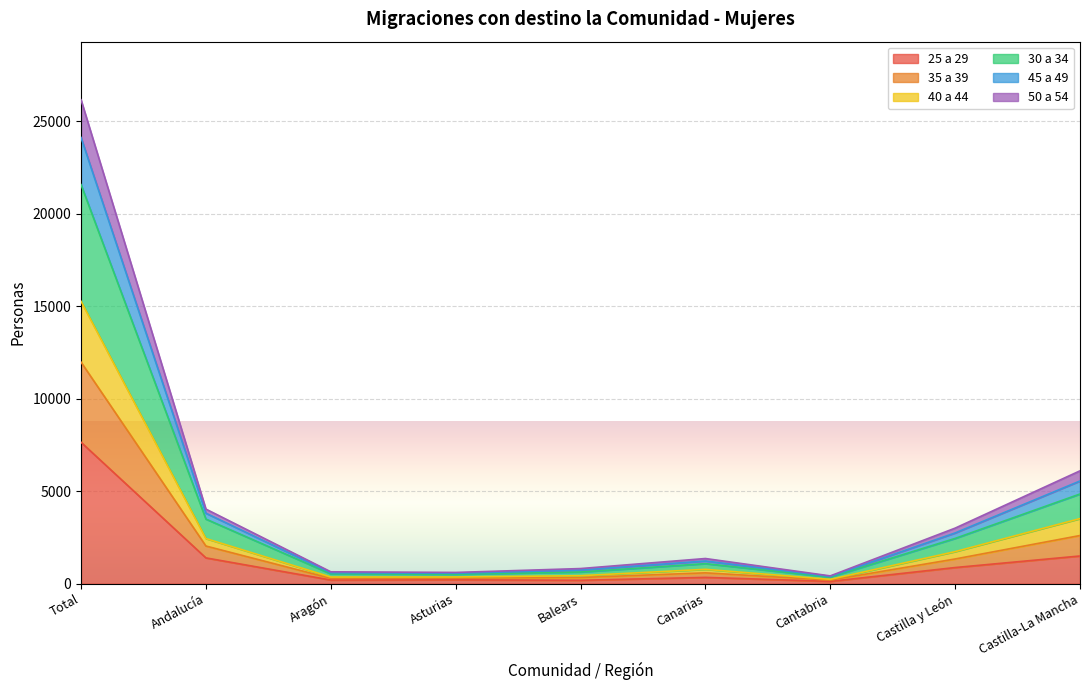

List the labels in order of 45 a 49 value, largest first.

Total, Castilla-La Mancha, Andalucía, Castilla y León, Canarias, Balears, Asturias, Aragón, Cantabria